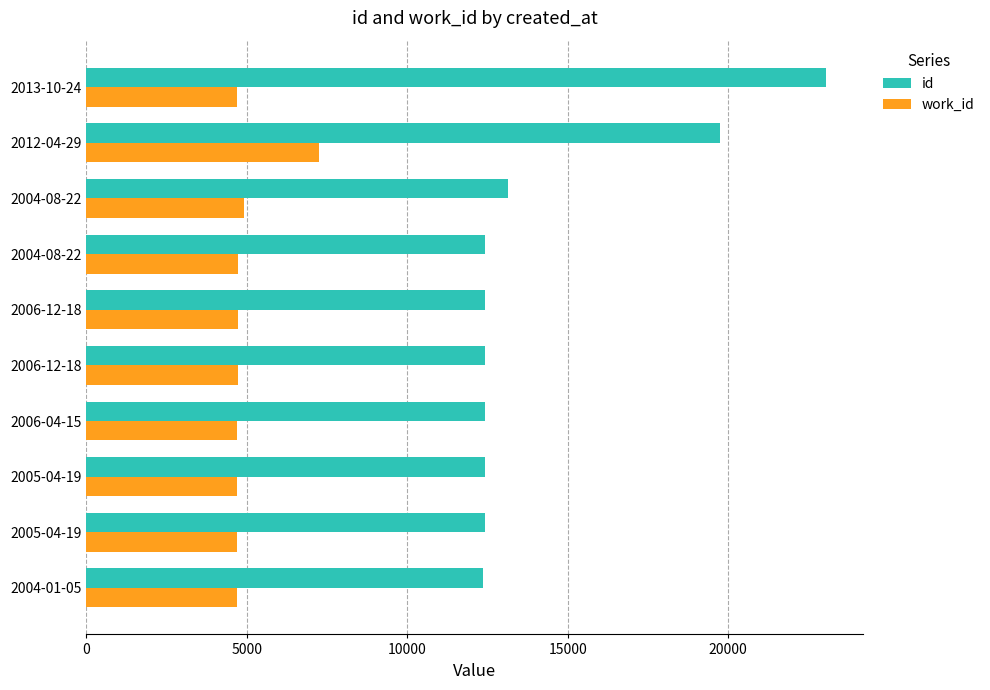

At how many categories does at least one series exceed 8276?

10